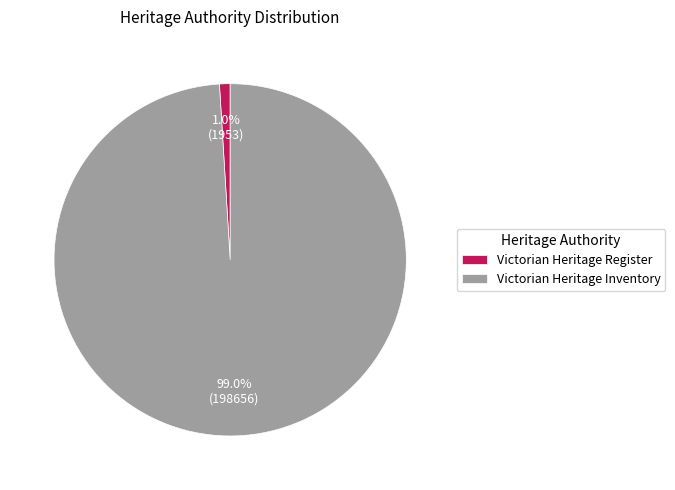

To the nearest percent, what is the combined percentage of Victorian Heritage Inventory and Victorian Heritage Register?

100%